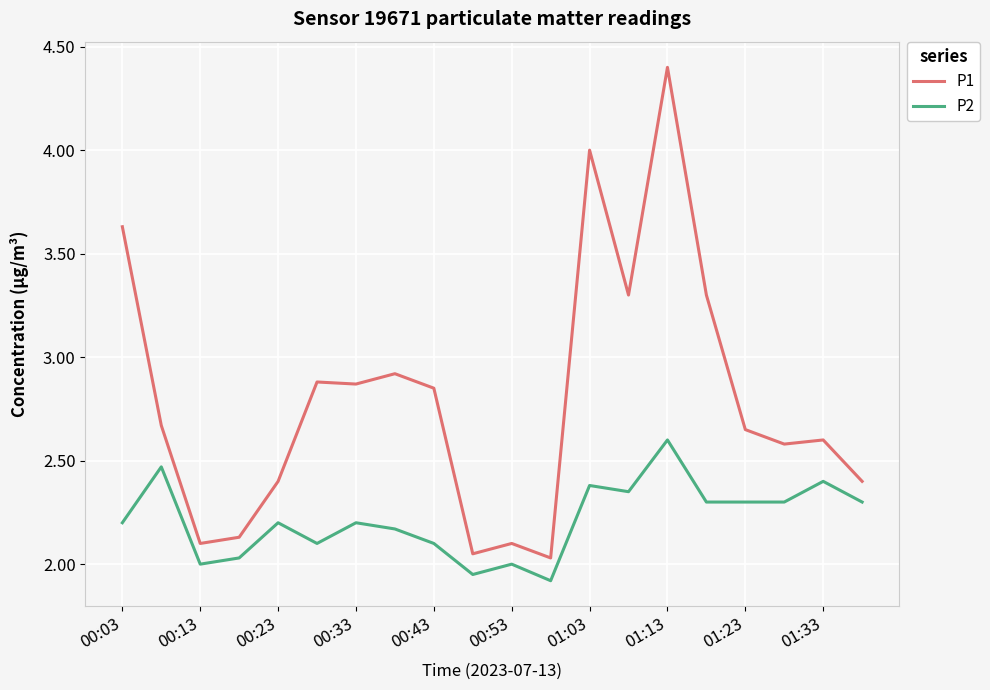

Which series has the largest total across all categories?

P1